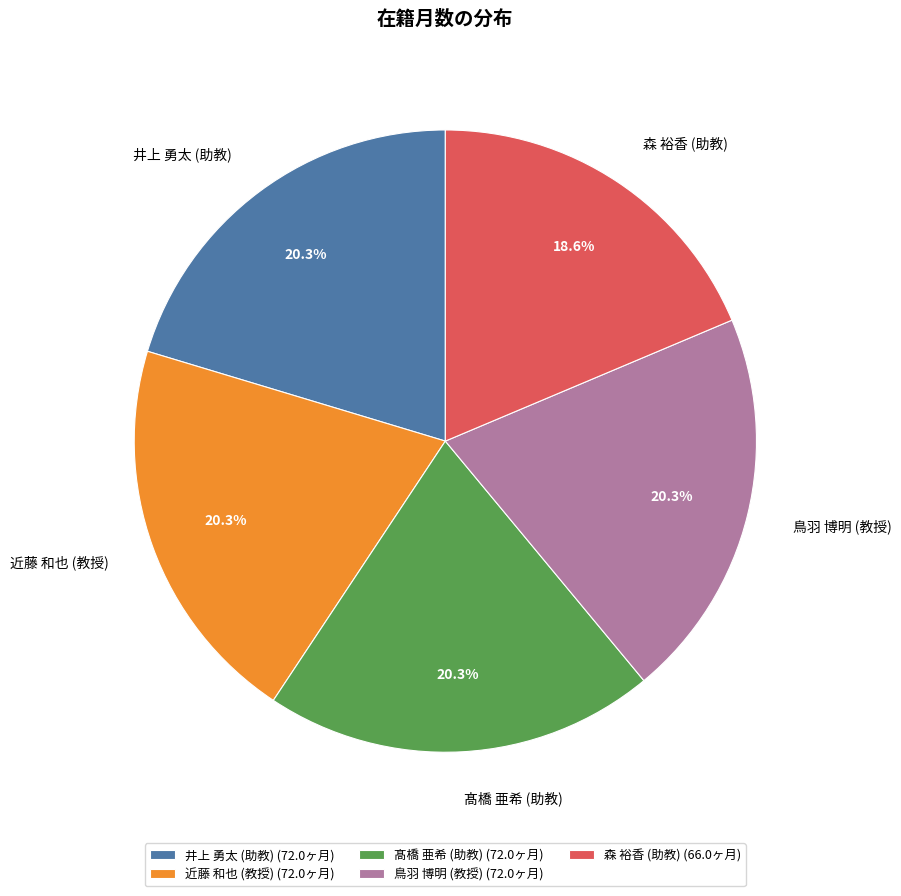

To the nearest percent, what is the average slice percentage?

20%